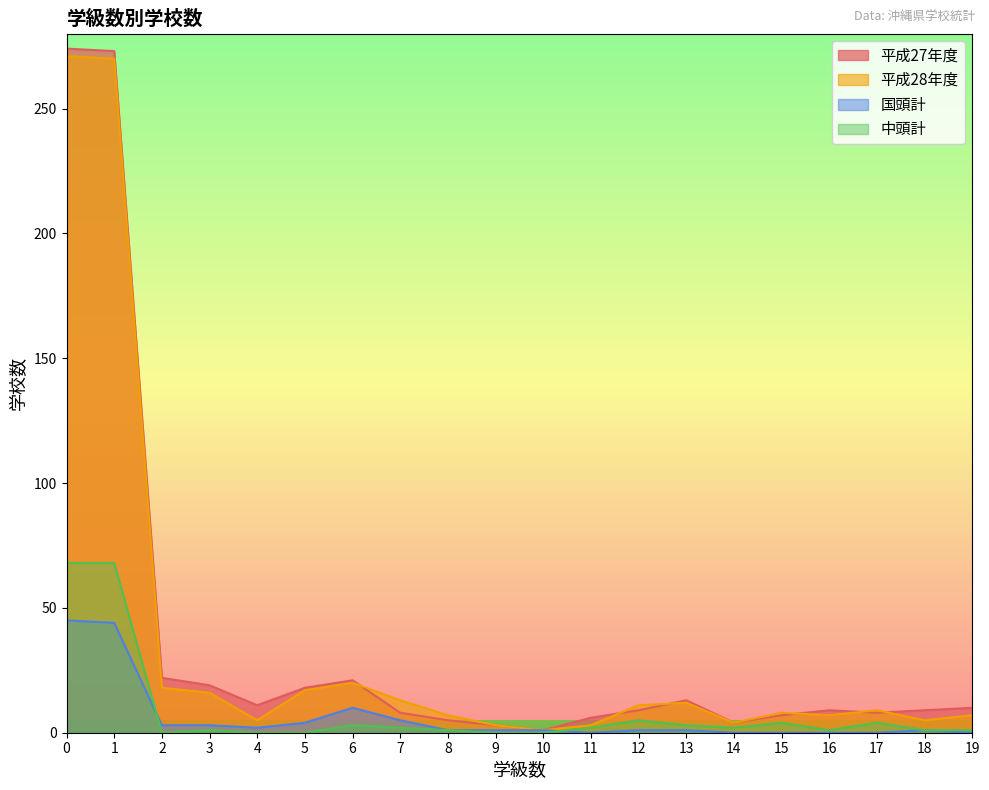

Where is 中頭計 nearest to the value 34?

12